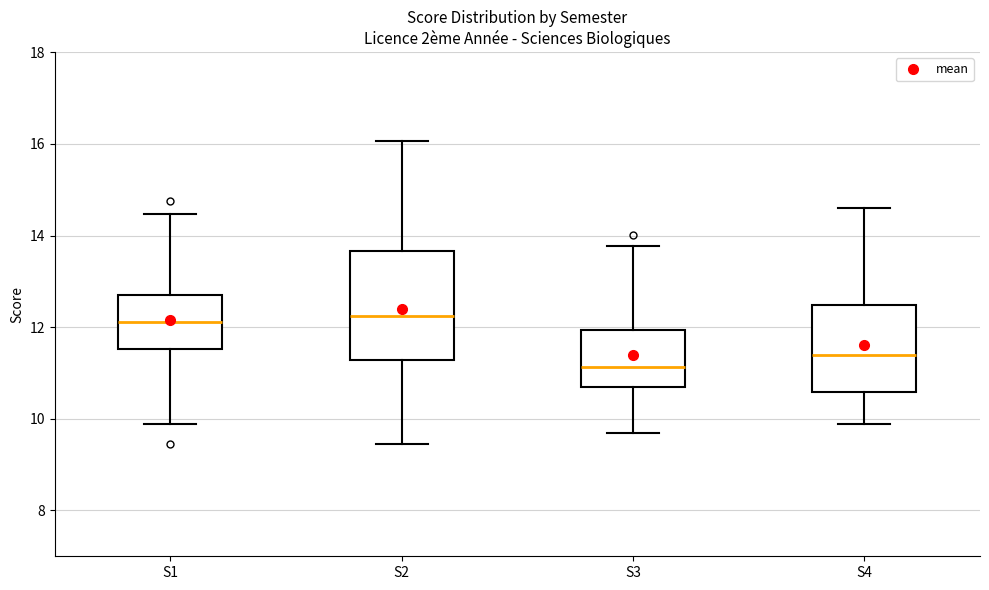

Reading left to right, read every box against the y-axis: the position of its median line, the range the box covers, and the ends of its whiskers. The values are not printed on the chart, so give them approximately, as read against the axis.

S1: median 12.2, box 11.6 to 12.8, whiskers 9.8 to 14.4
S2: median 12.2, box 11.2 to 13.6, whiskers 9.4 to 16.0
S3: median 11.2, box 10.8 to 12.0, whiskers 9.6 to 13.8
S4: median 11.4, box 10.6 to 12.4, whiskers 9.8 to 14.6